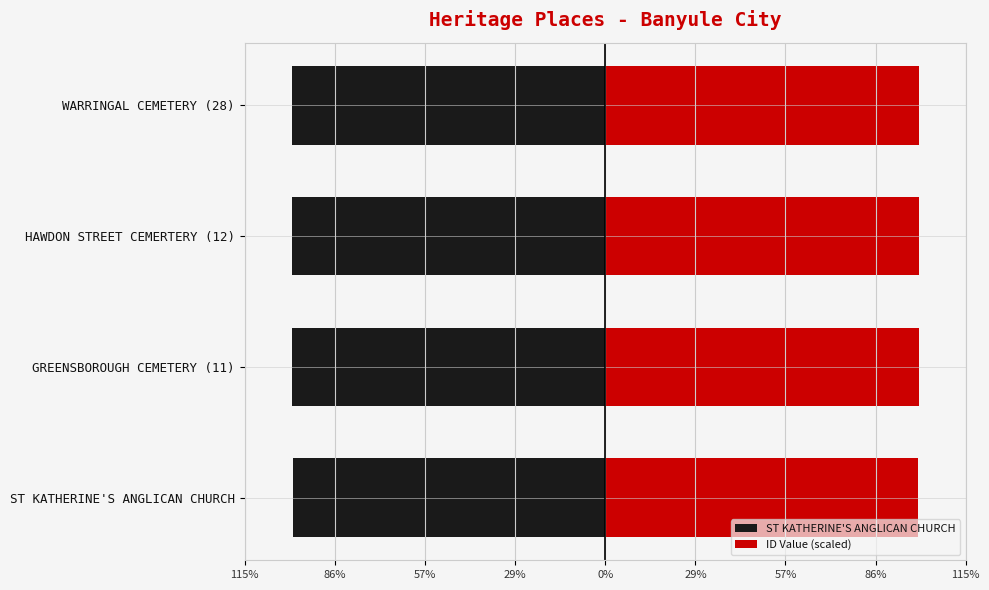

The ST KATHERINE'S ANGLICAN CHURCH series shows -176.8 at WARRINGAL CEMETERY (28). True or false?

False